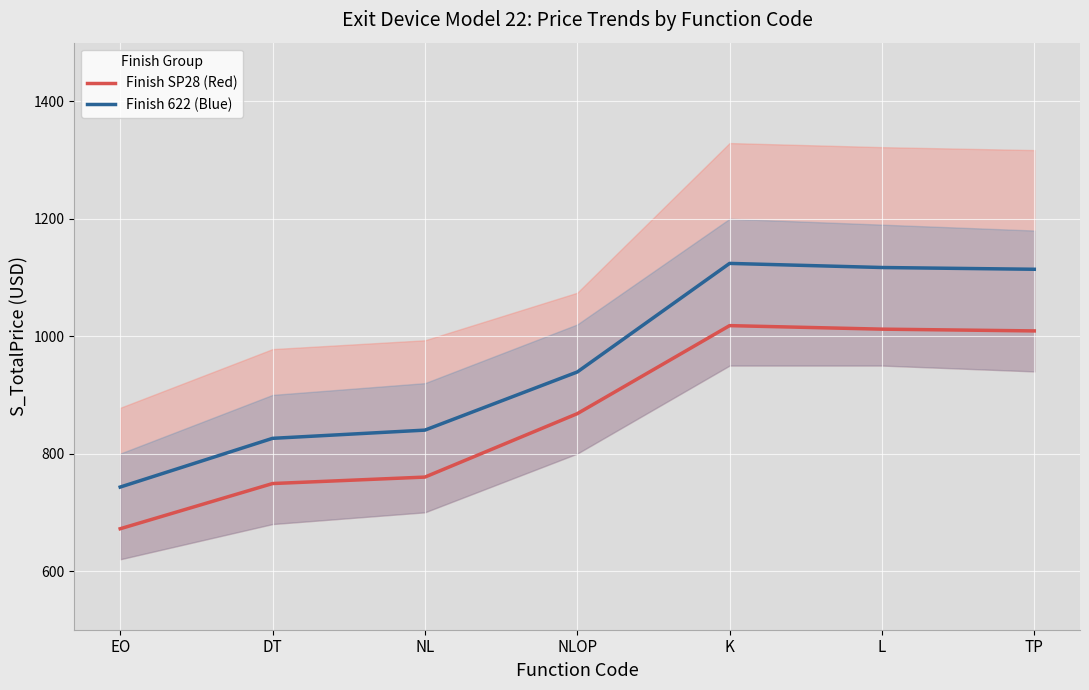

At which label does Finish 622 (Blue) first exceed 939?

K